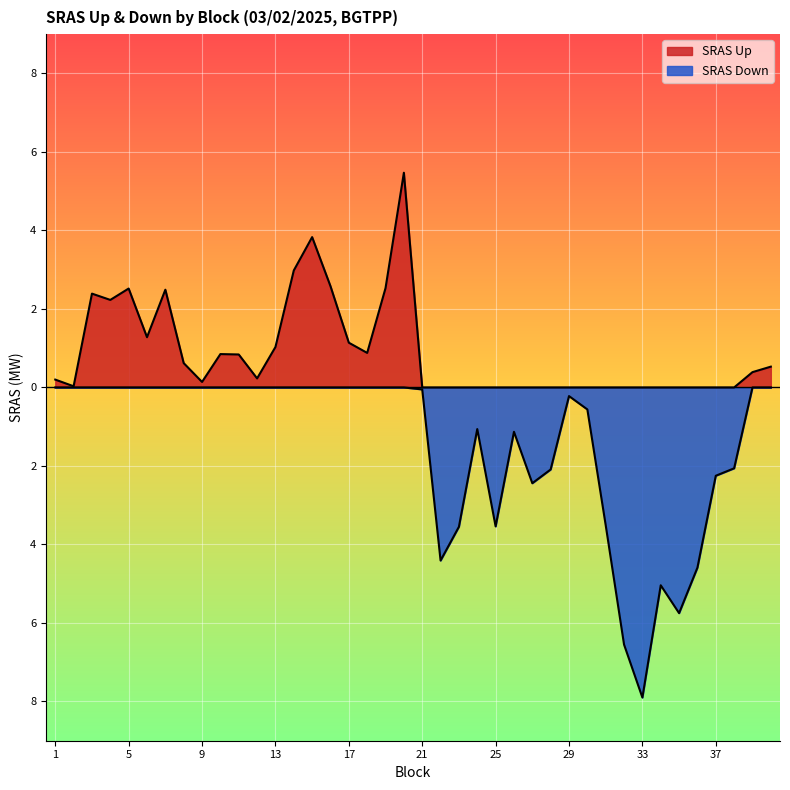

How many lines are shown in the chart?

2